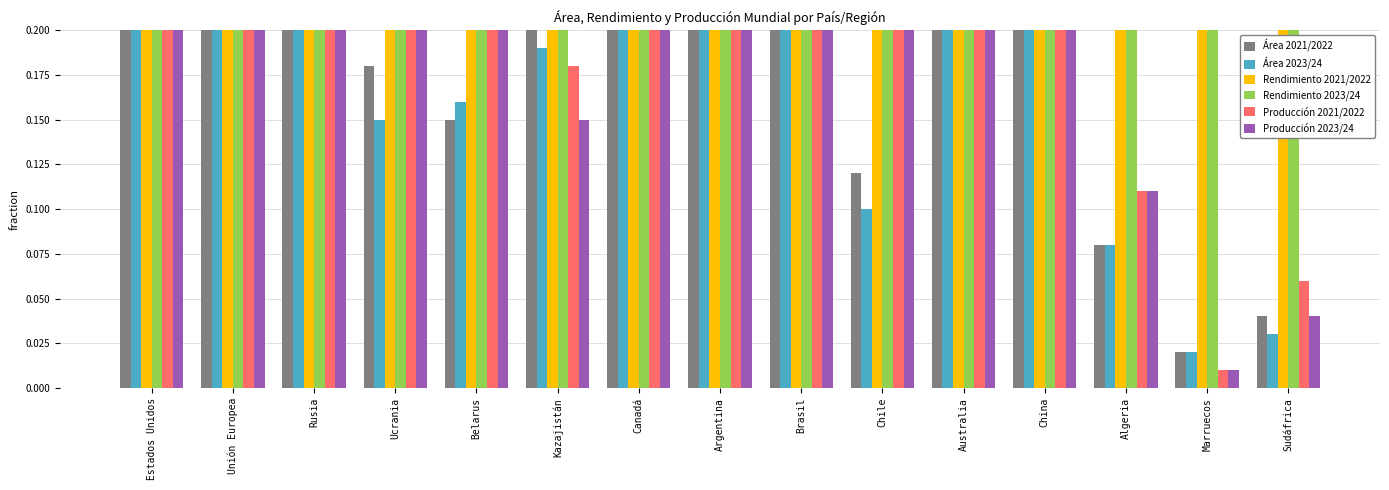

Rank the categories by Producción 2023/24 value from highest to lowest.

Unión Europea, Rusia, Canadá, Brasil, Australia, Estados Unidos, Argentina, China, Chile, Ucrania, Belarus, Kazajistán, Algeria, Sudáfrica, Marruecos